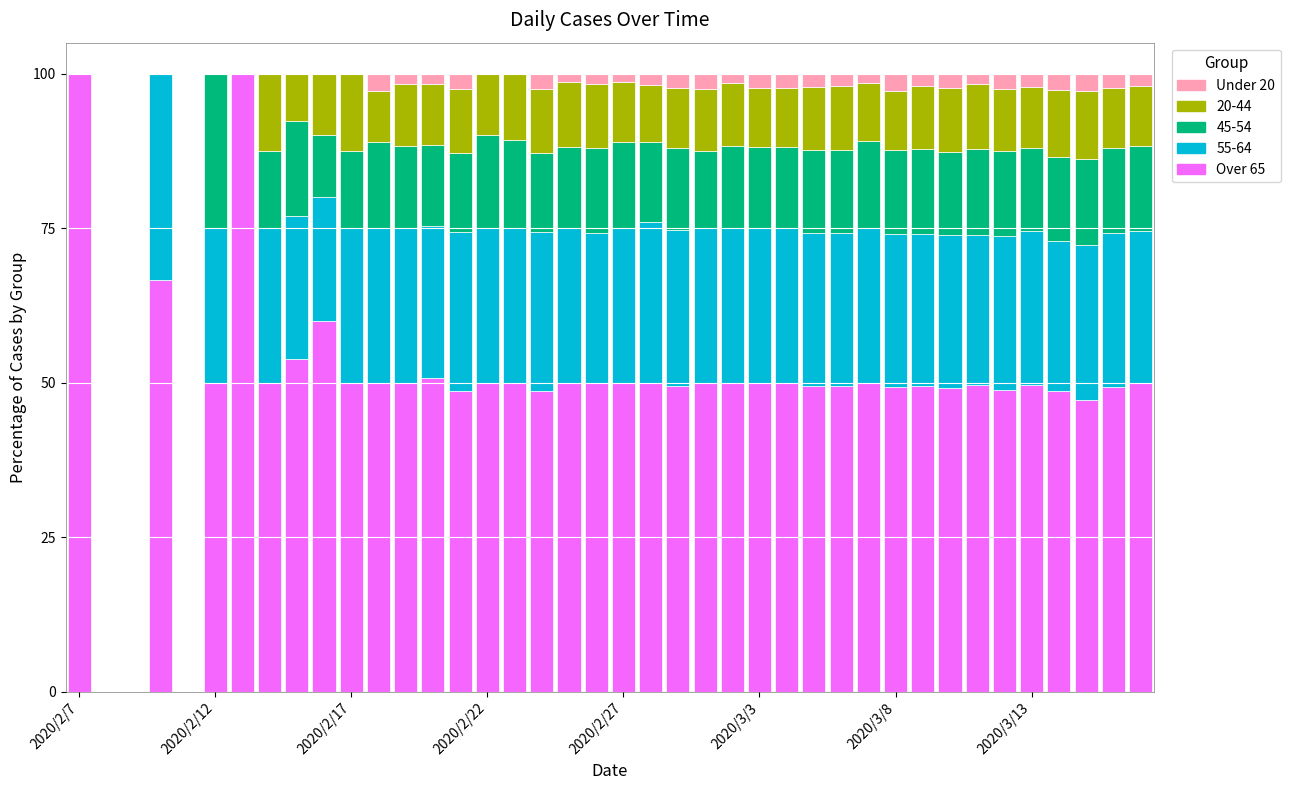

What is the maximum value for Over 65?

100.0